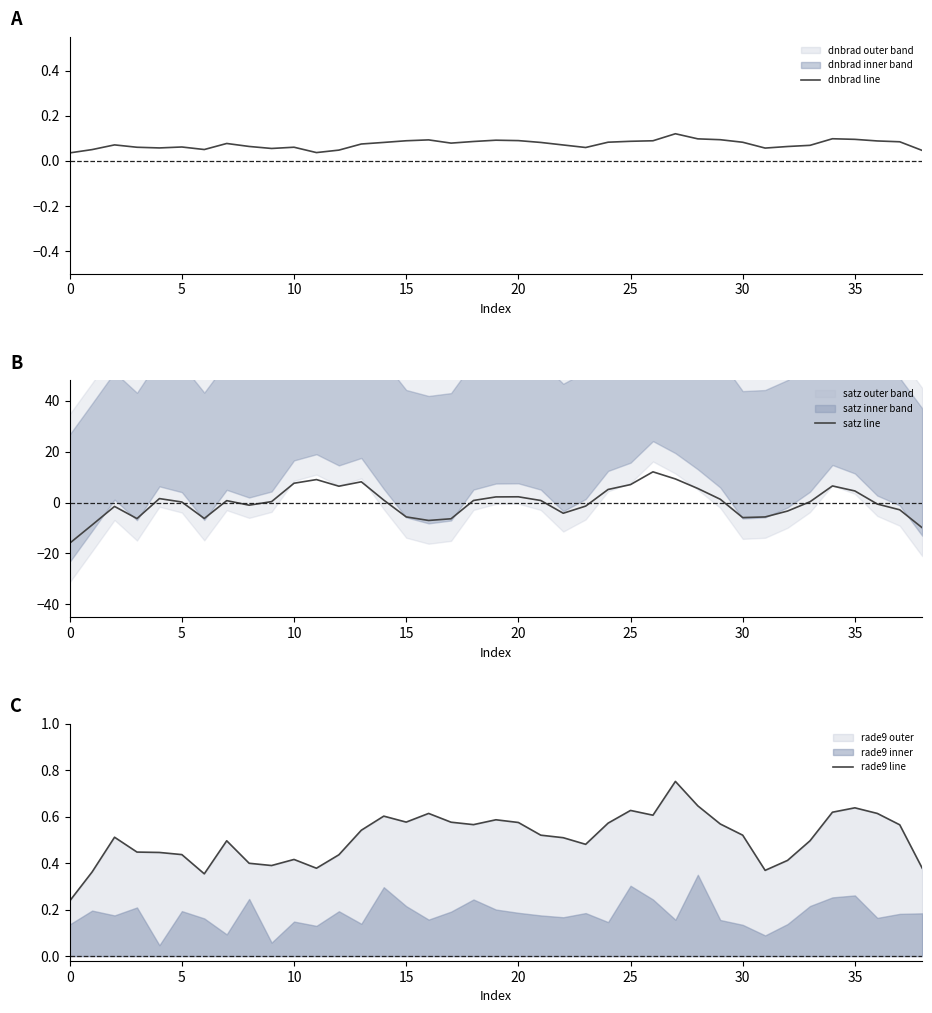

How many data points in satz line are above 0?

22